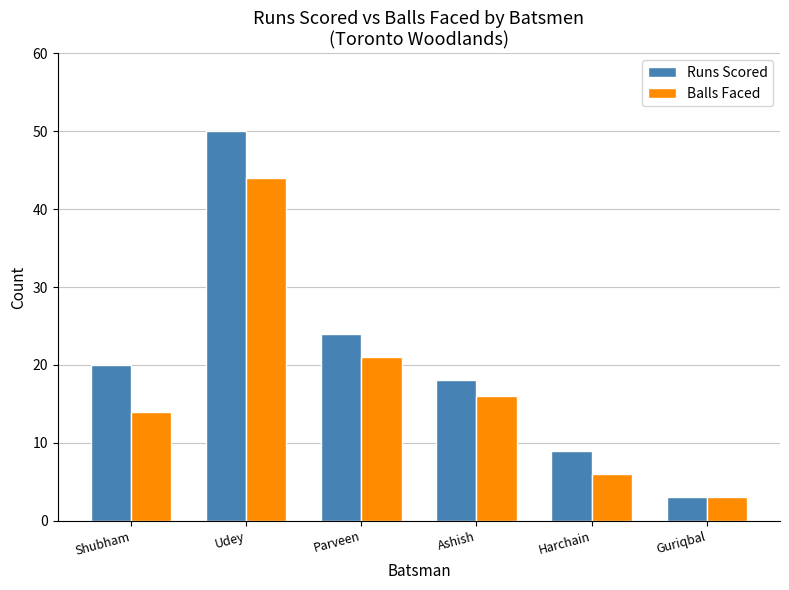

Is it true that Runs Scored equals 8 at Shubham?

False